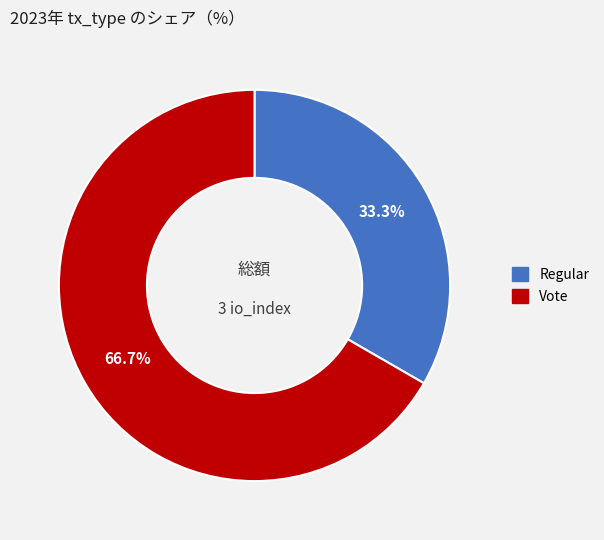

Is it true that Vote is 76% of the pie?

False